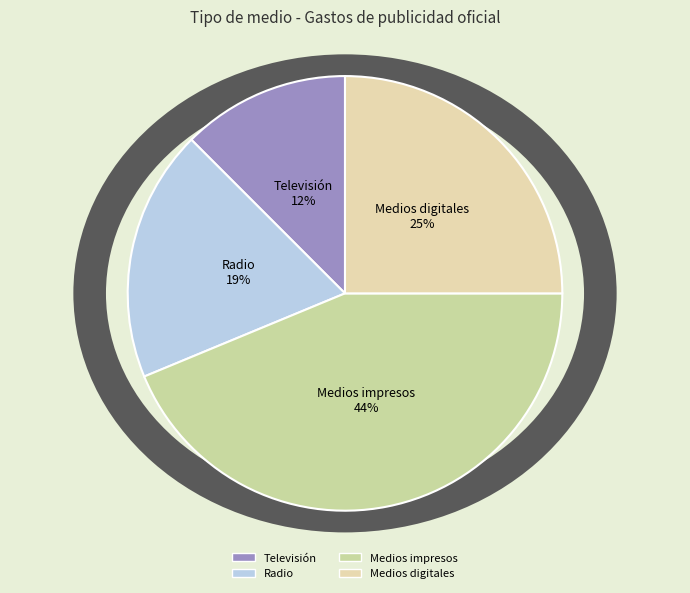

Combined, do Medios digitales and Radio account for over 50%?

No